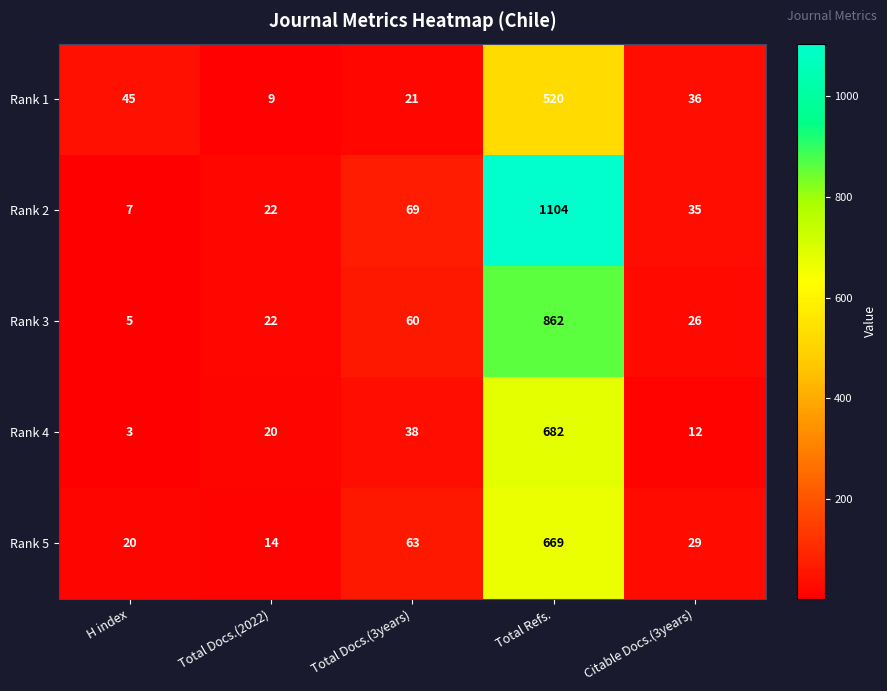

At how many categories does at least one series exceed 159?

1